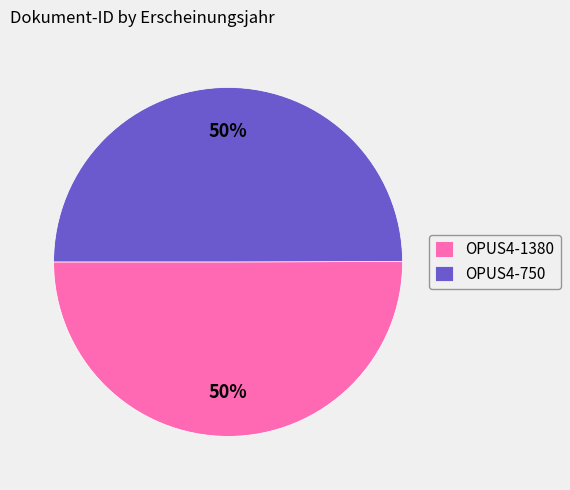

Count the number of slices in the pie.

2